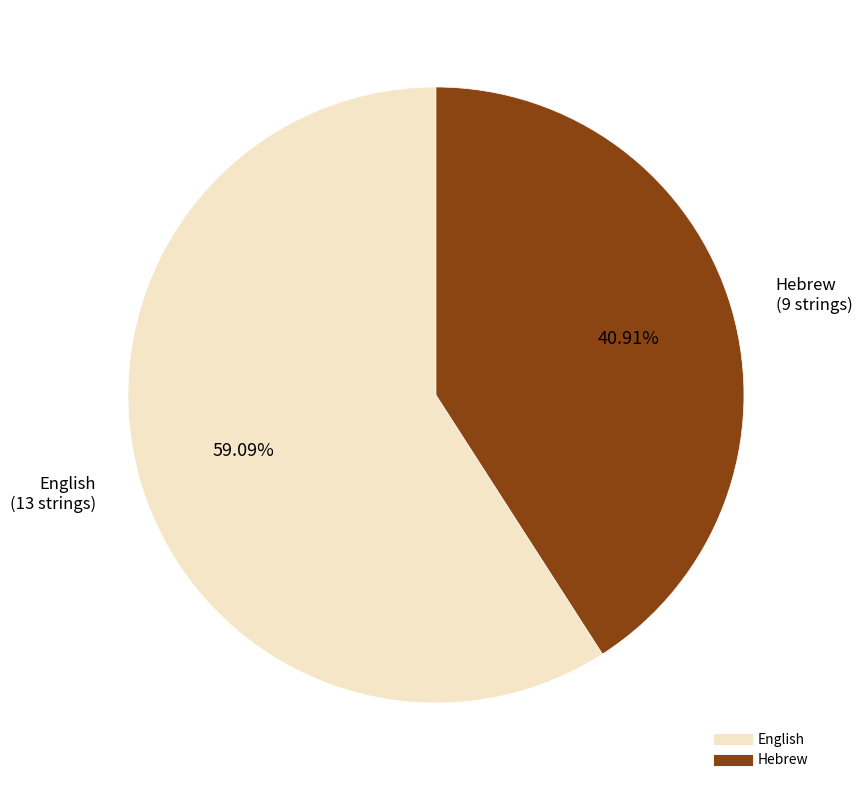

To the nearest percent, what is the difference between the largest and smallest slice percentages?

18%